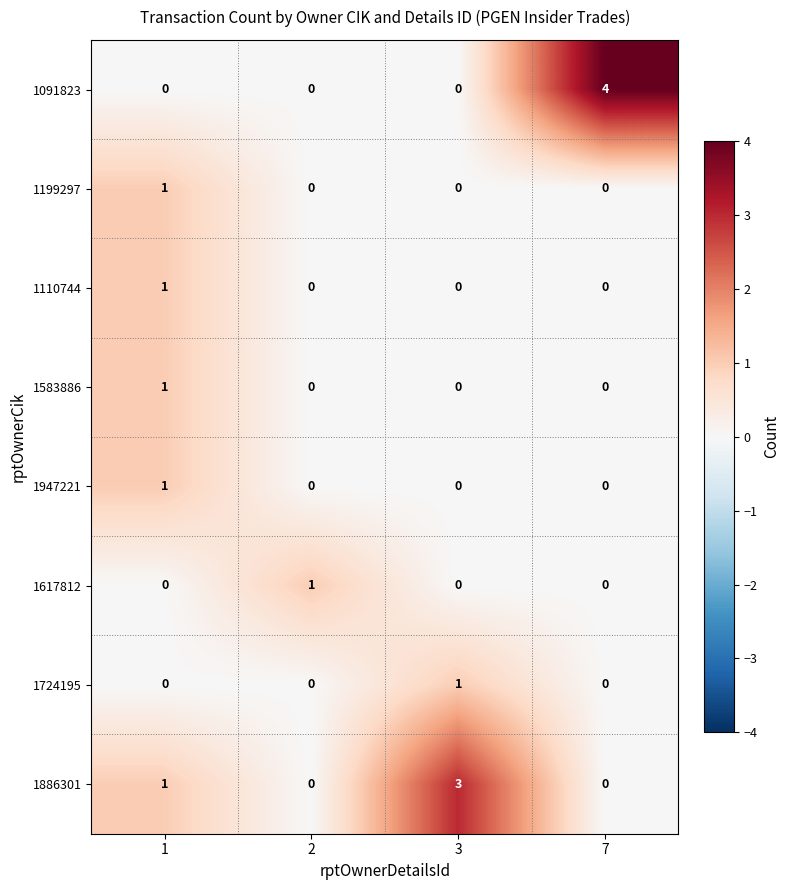

True or false: 1617812 has a value of 0 at 3.

True